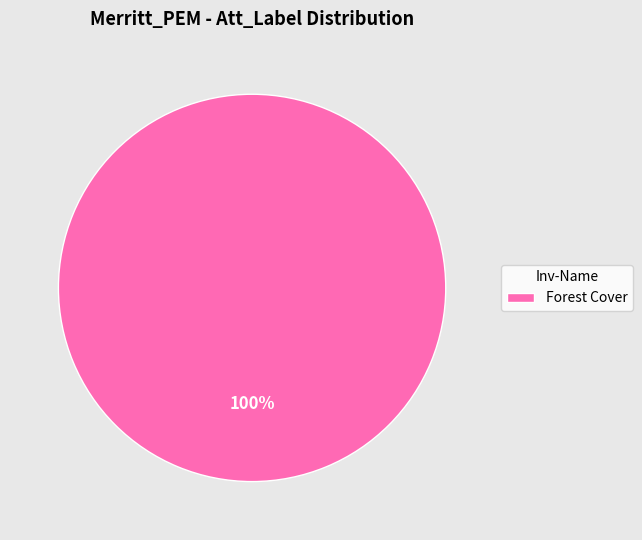

Does Forest Cover represent more than half of the total?

Yes